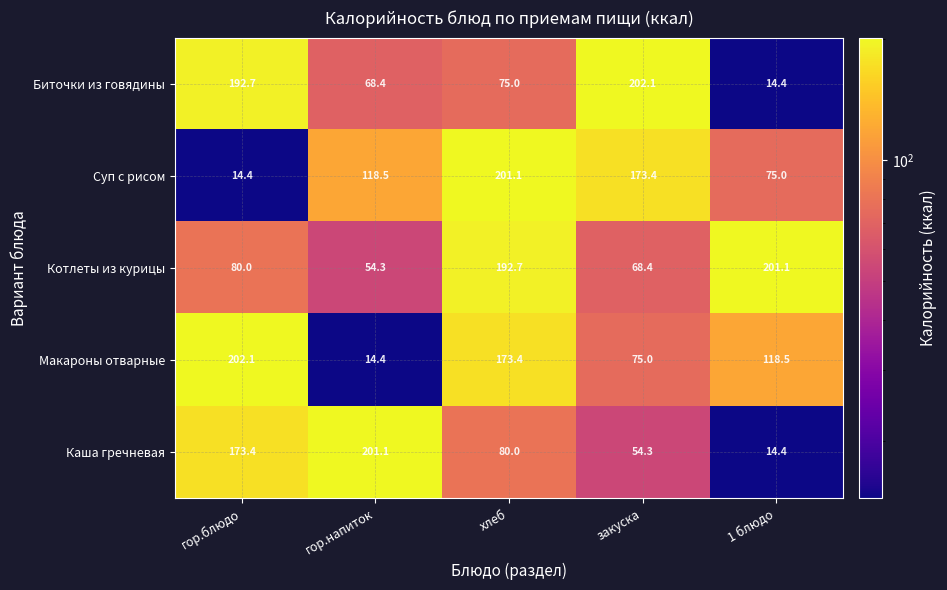

What is the difference between the second highest and minimum values in the Макароны отварные series?

159.0